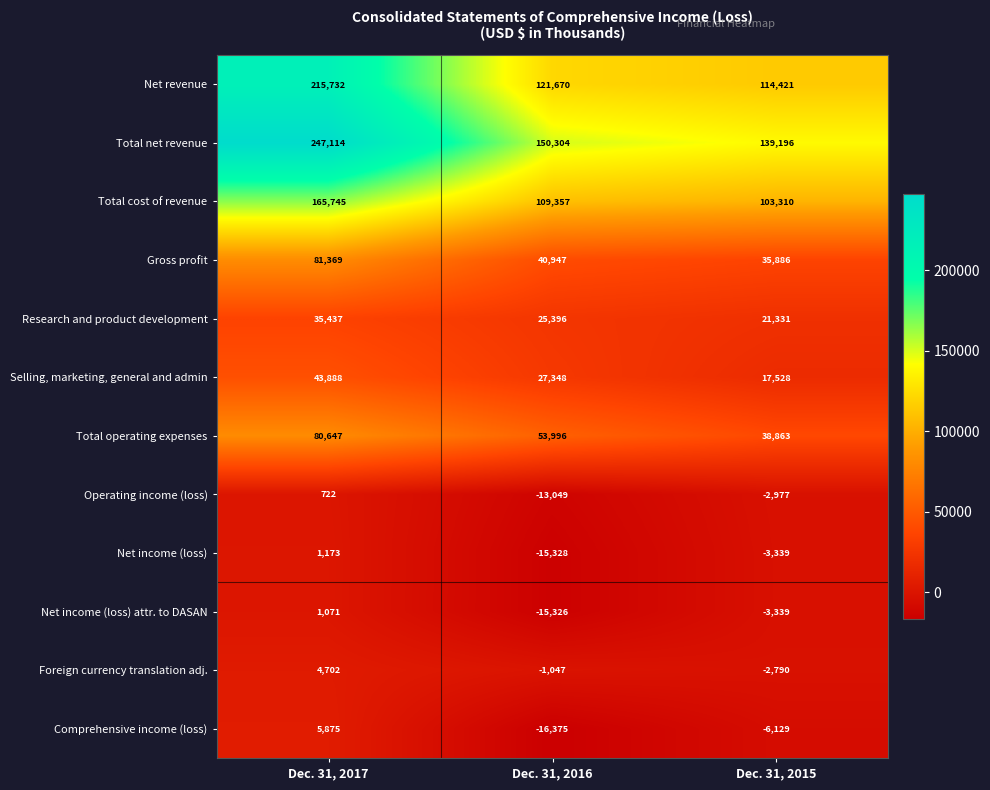

What is the minimum value for Gross profit?

35886